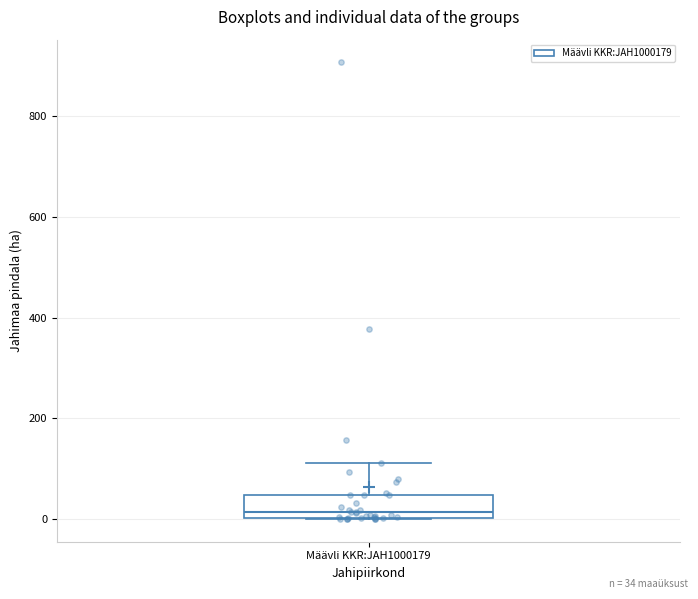

Read this box plot against the y-axis: the position of the median line, the range covered by the box, and the ends of both whiskers. The values are not printed on the chart, so give them approximately, as read against the axis.

median 20, box 0 to 40, whiskers 0 to 120